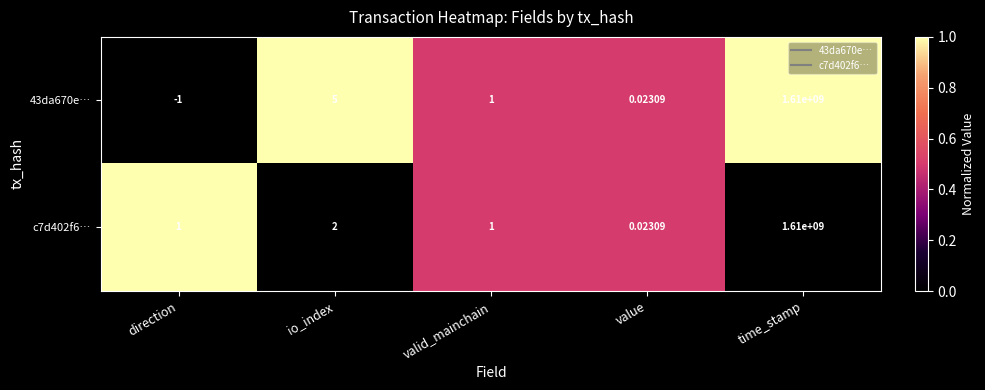

At which category is the sum across all series the highest?

time_stamp